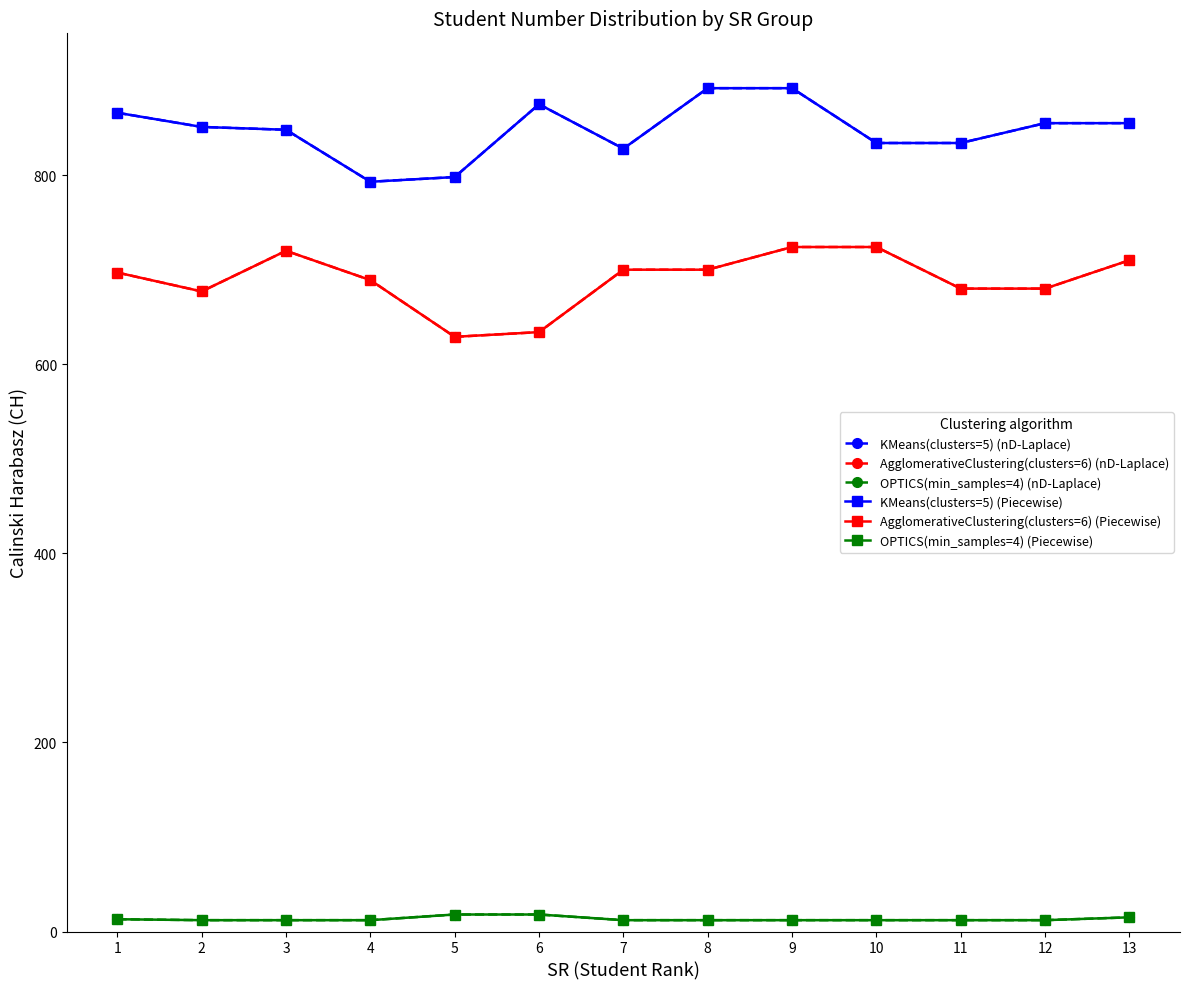

What is the difference between the maximum and second lowest values in the AgglomerativeClustering(clusters=6) (nD-Laplace) series?

90